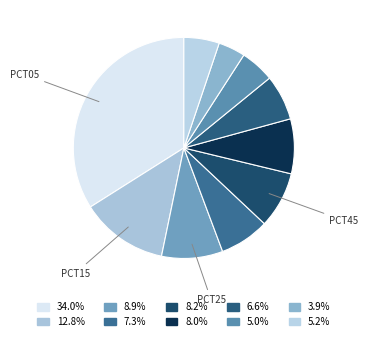

How many slices are in this pie chart?

10